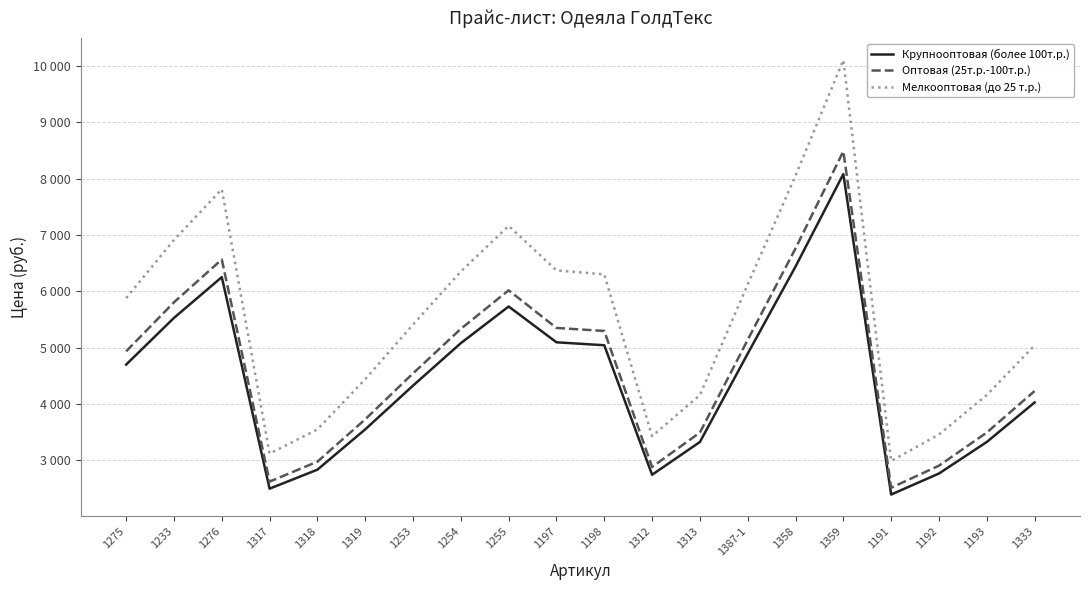

At 1275, list the series in order from smallest to largest.

Крупнооптовая (более 100т.р.), Оптовая (25т.р.-100т.р.), Мелкооптовая (до 25 т.р.)